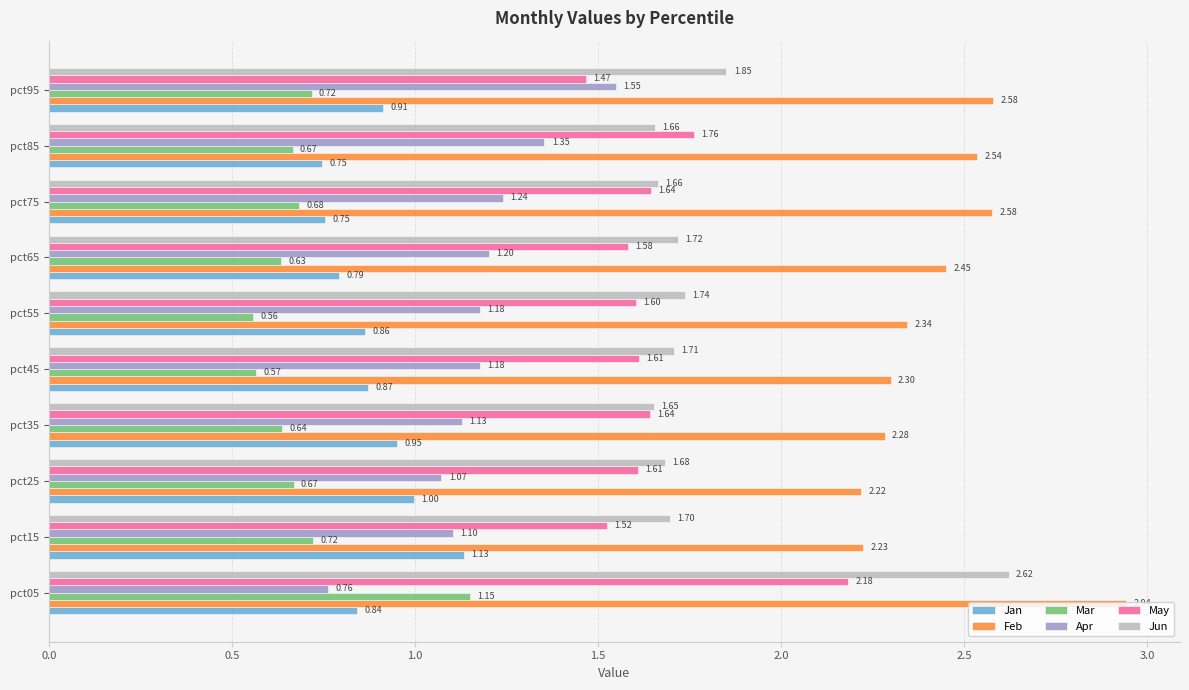

Which series has the widest spread of values?

Jun